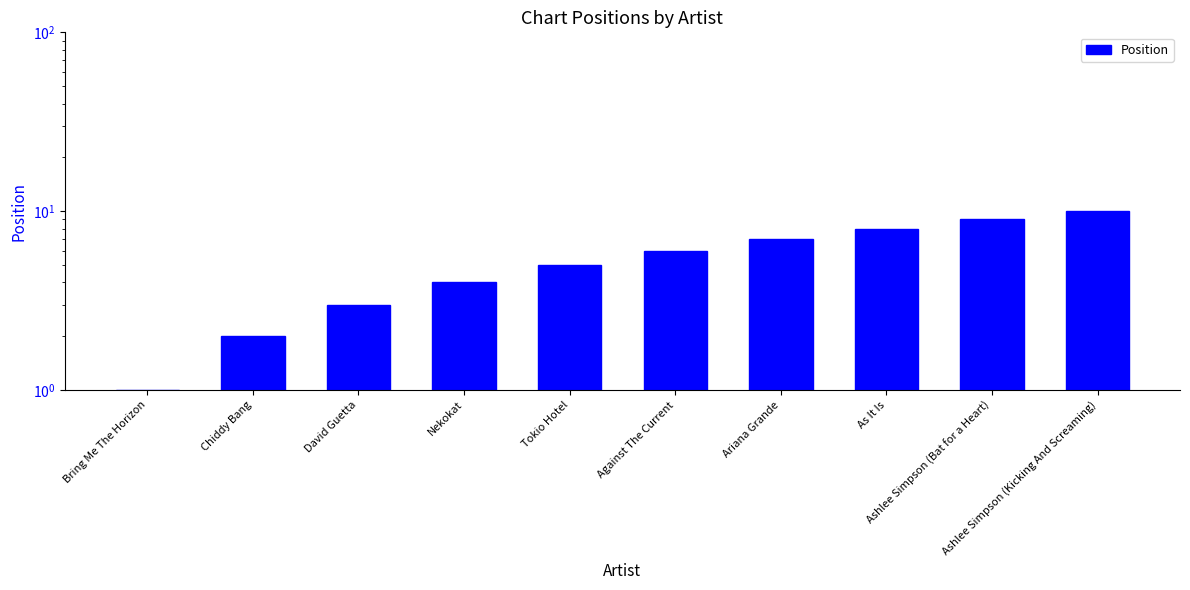

What is the sum of the values at Ashlee Simpson (Kicking And Screaming) and Nekokat?

14